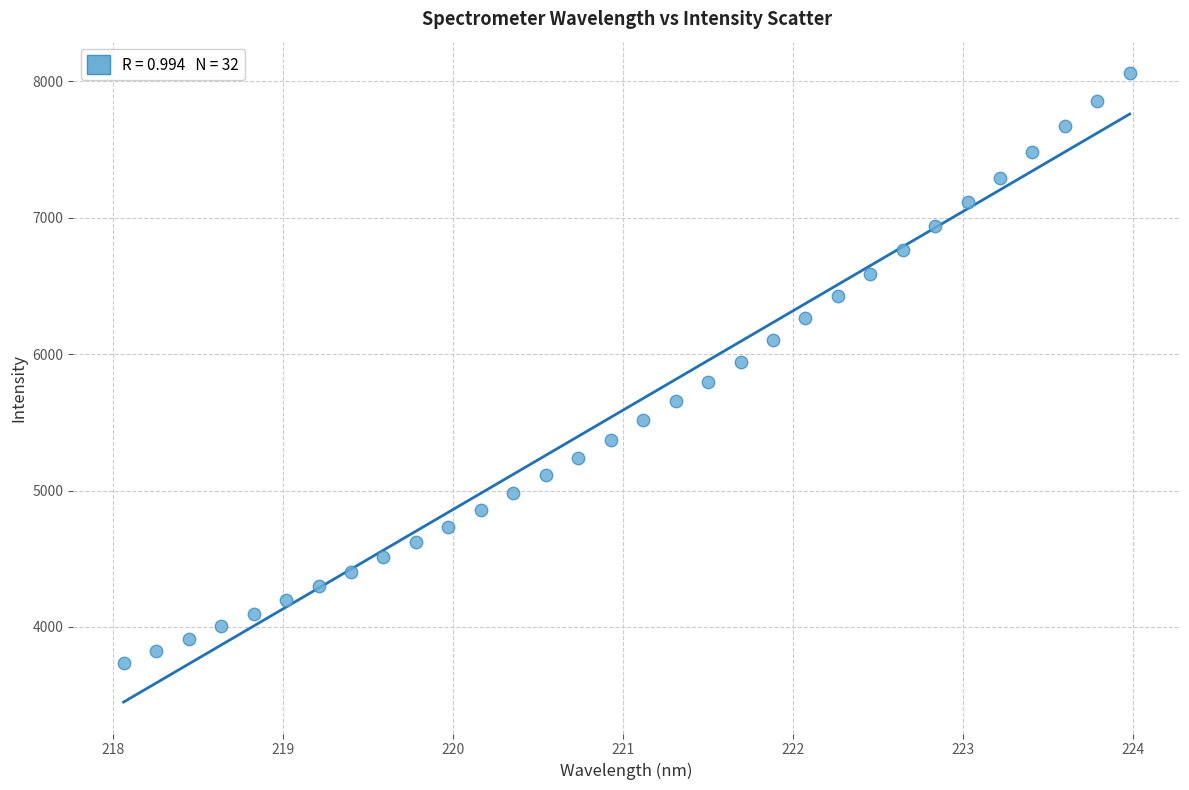

What is the range of Y values (max minus min)?

4322.7